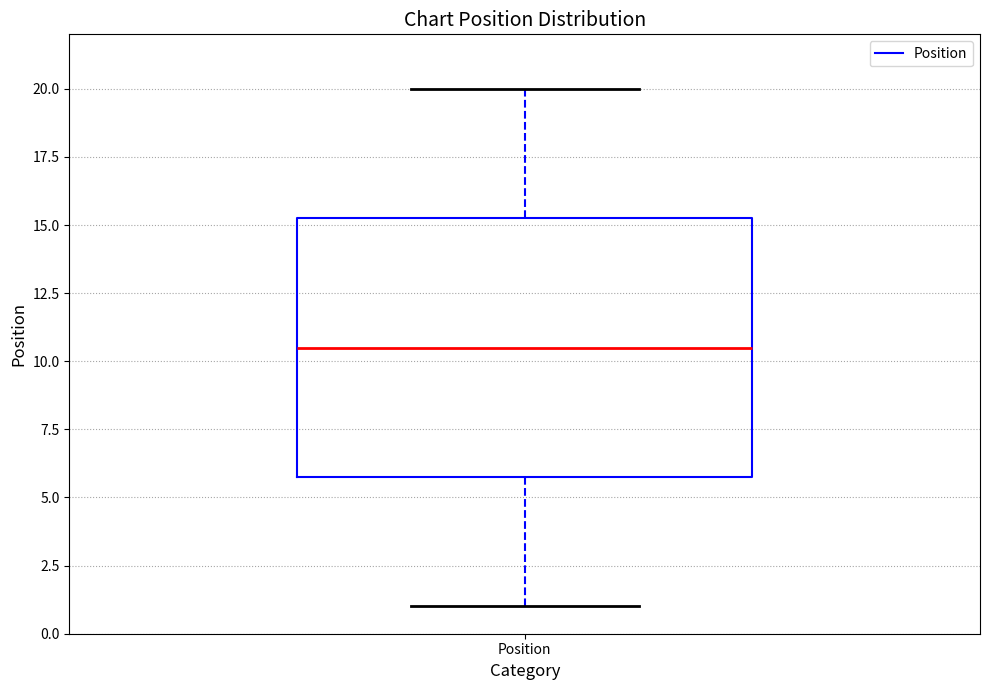

Where is the lower edge of the box for Position on the y-axis? The values are not printed on the chart, so give them approximately, as read against the axis.

6.0